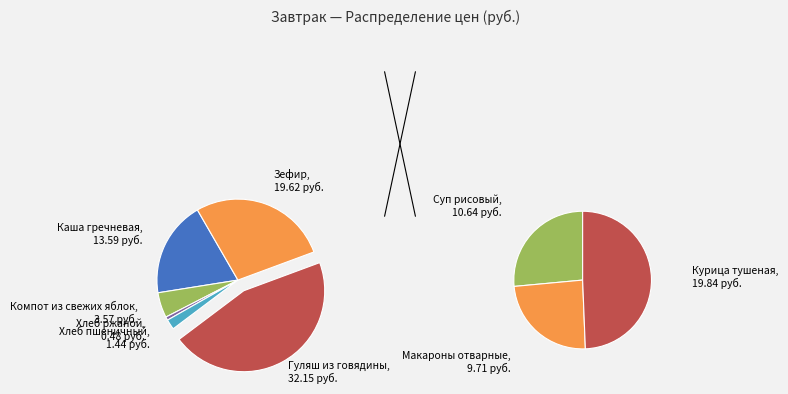

Does Гуляш из говядины represent more than half of the total?

No